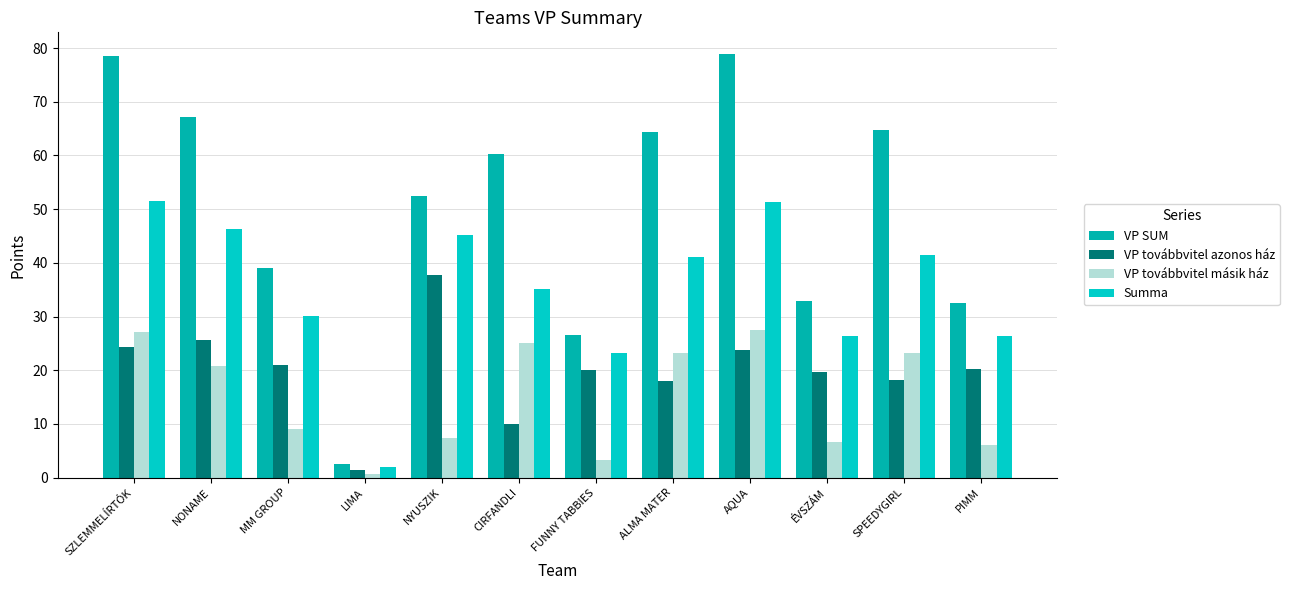

Between CIRFANDLI and NONAME, which is larger?

NONAME